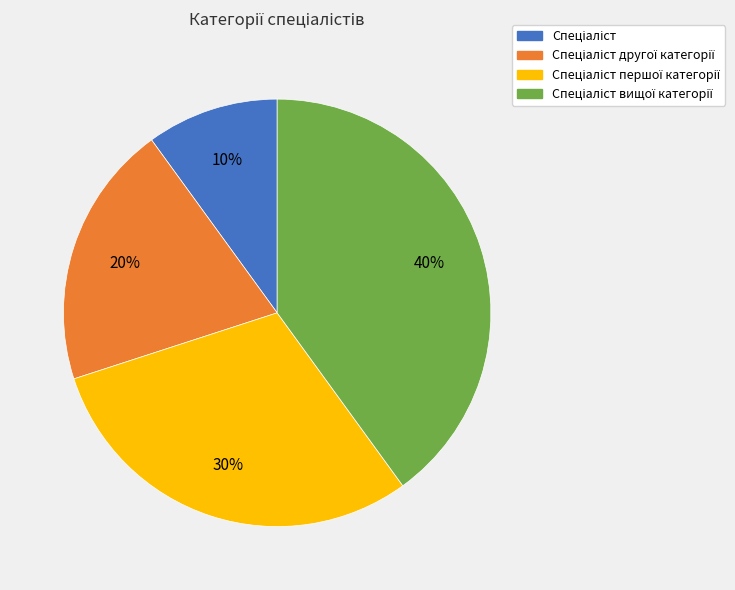

Does any single category account for the majority?

No